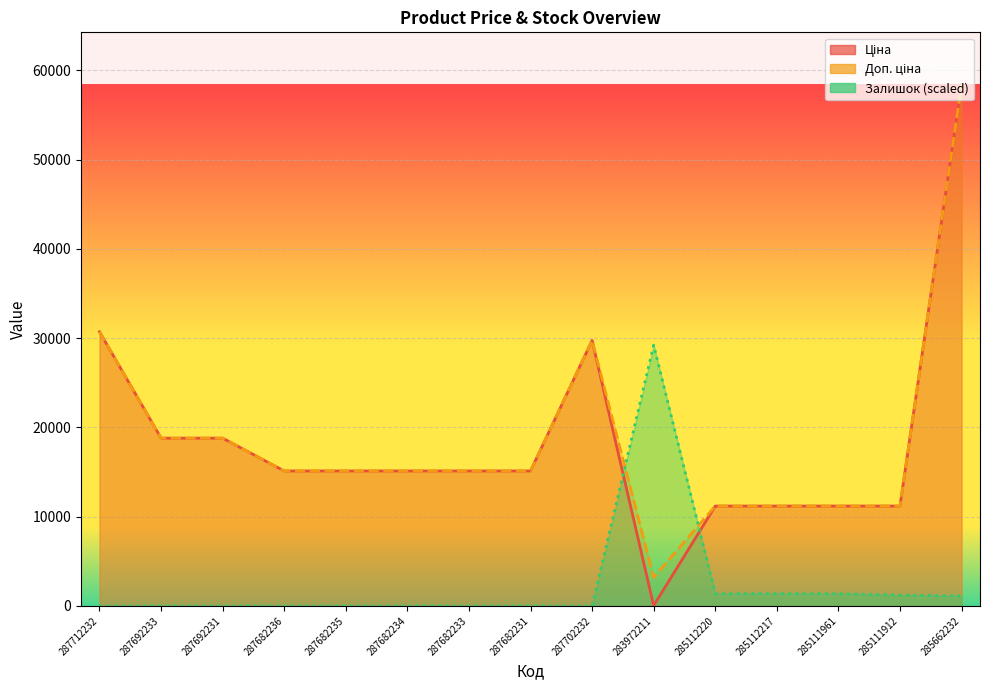

What position from the left is 287692233?

2